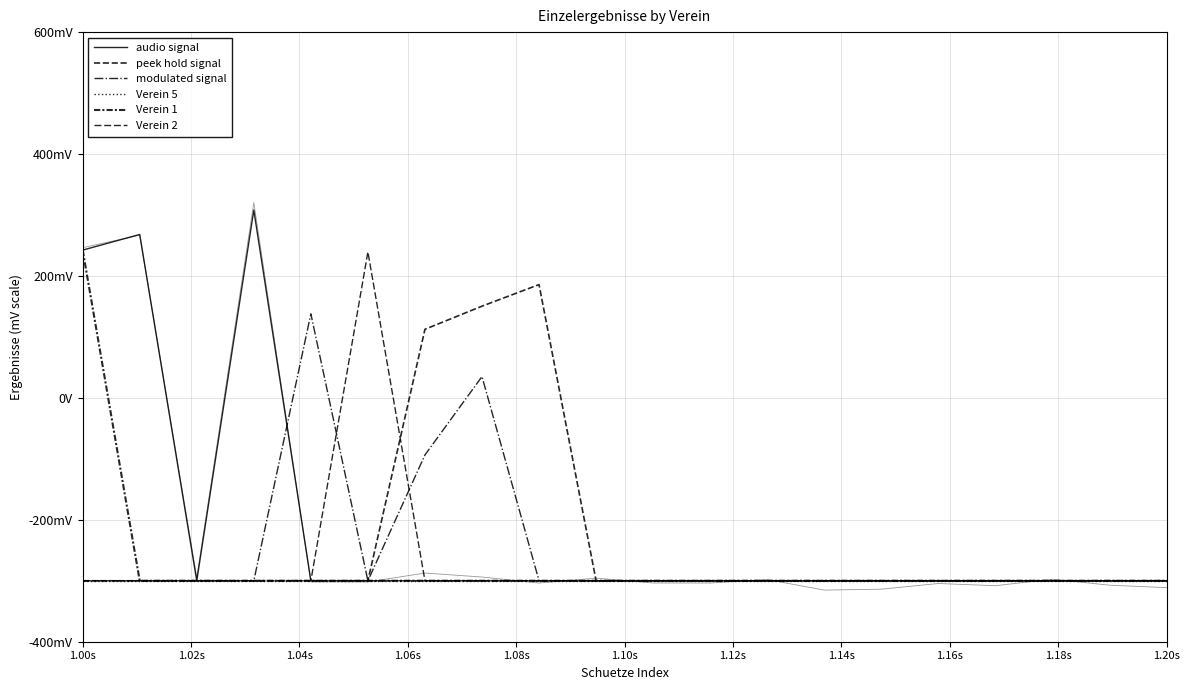

True or false: Verein 6 and Verein 2 cross at least once.

False